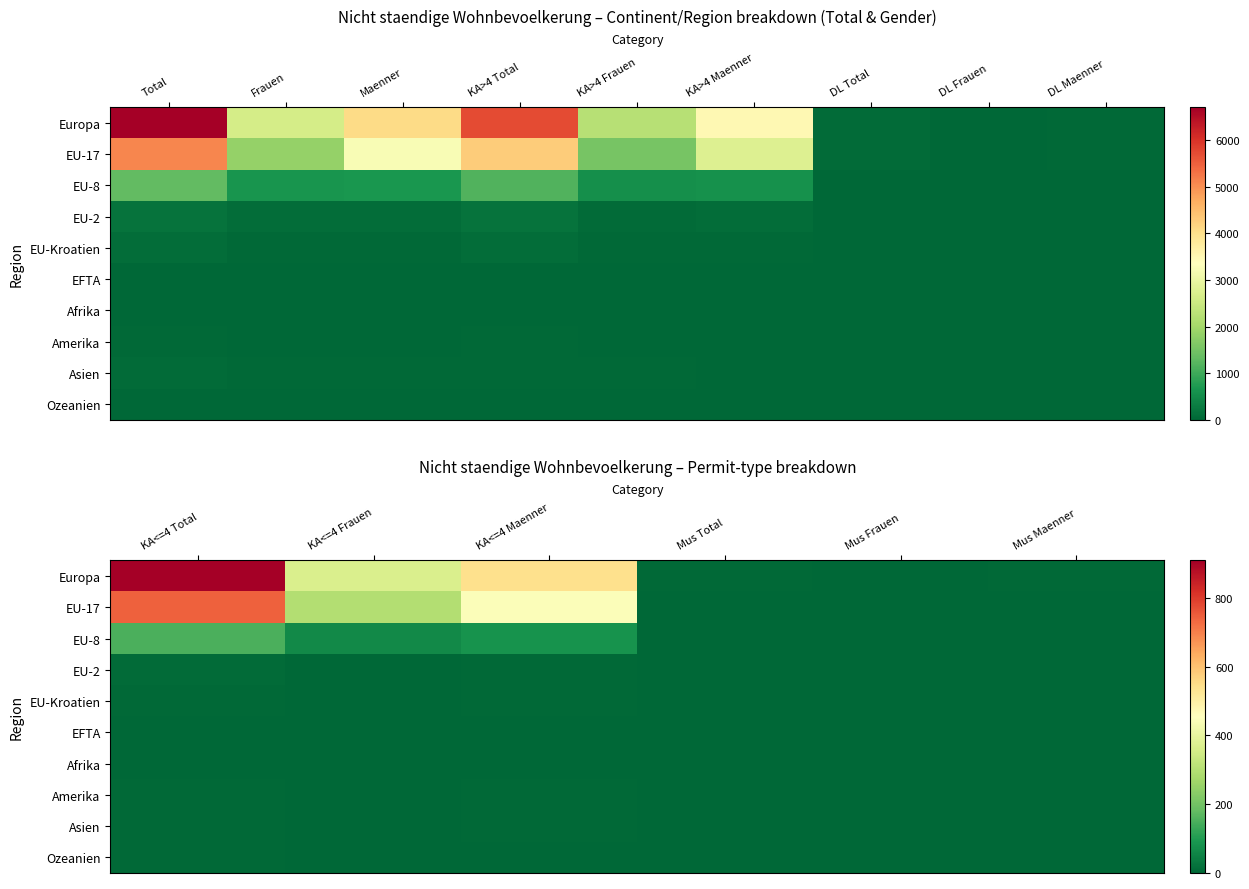

Where does the Asien series first go above 2?

KA<=4 Total